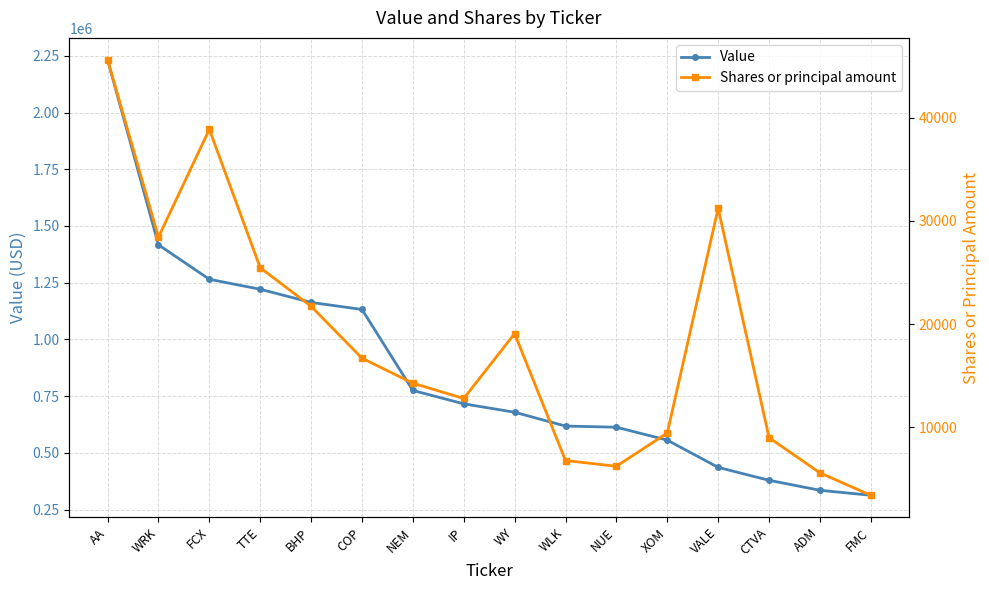

What is the approximate value of Shares or principal amount at WRK, to the nearest 100?

28400